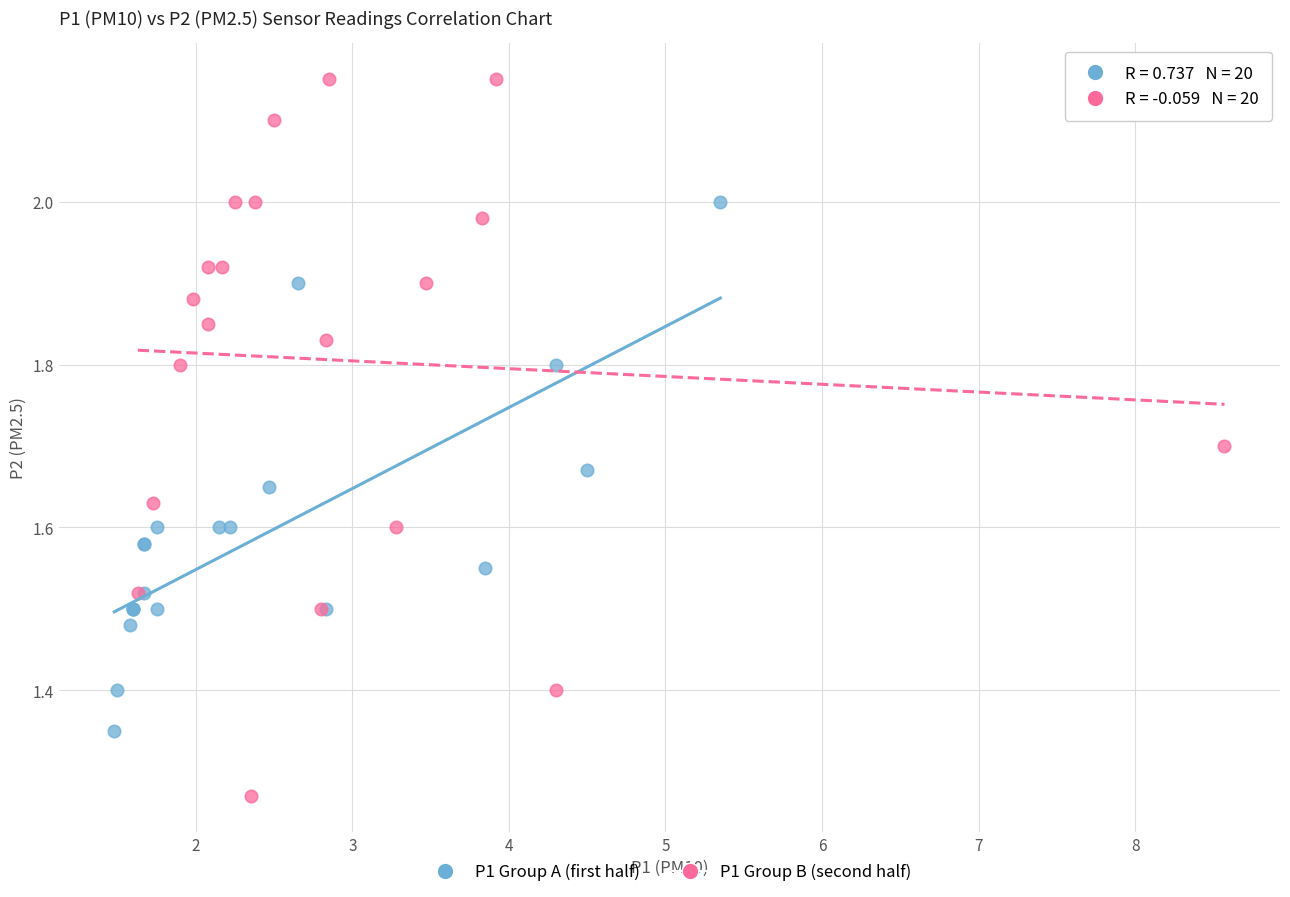

What are all the series names shown in the legend?

P1 Group A (first half), P1 Group B (second half)